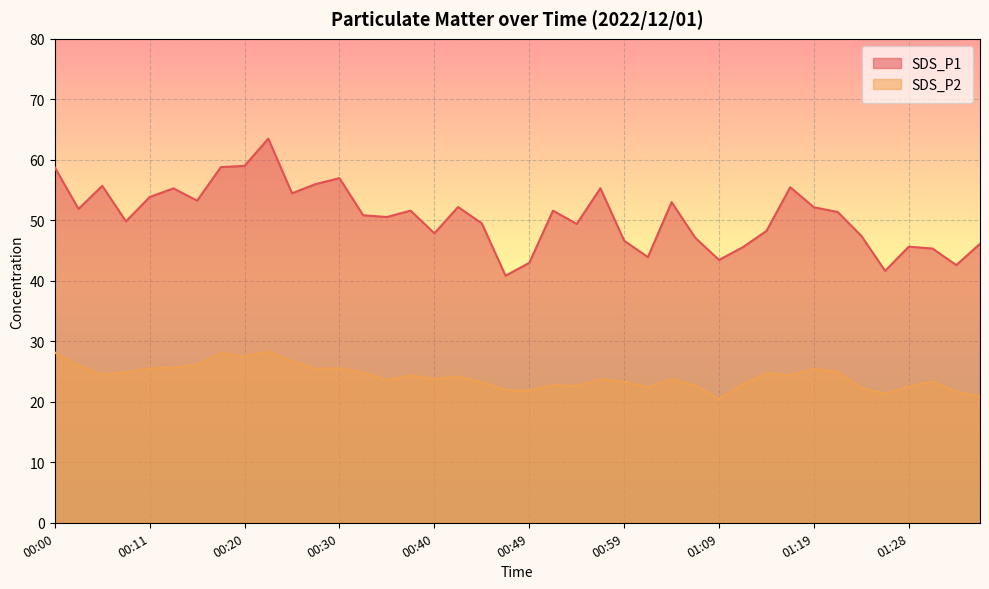

Between 00:03 and 00:25, which series saw the biggest shift?

SDS_P1